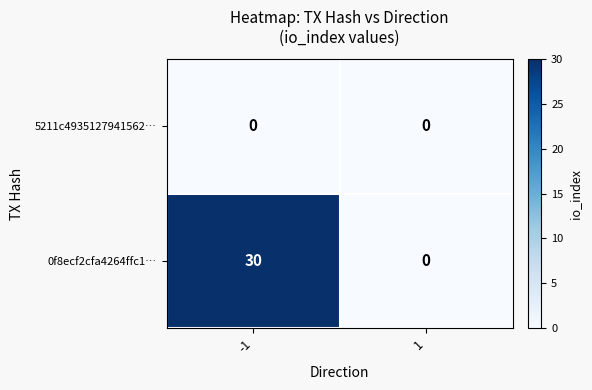

Which series changed the most between -1 and 1?

0f8ecf2cfa4264ffc1…